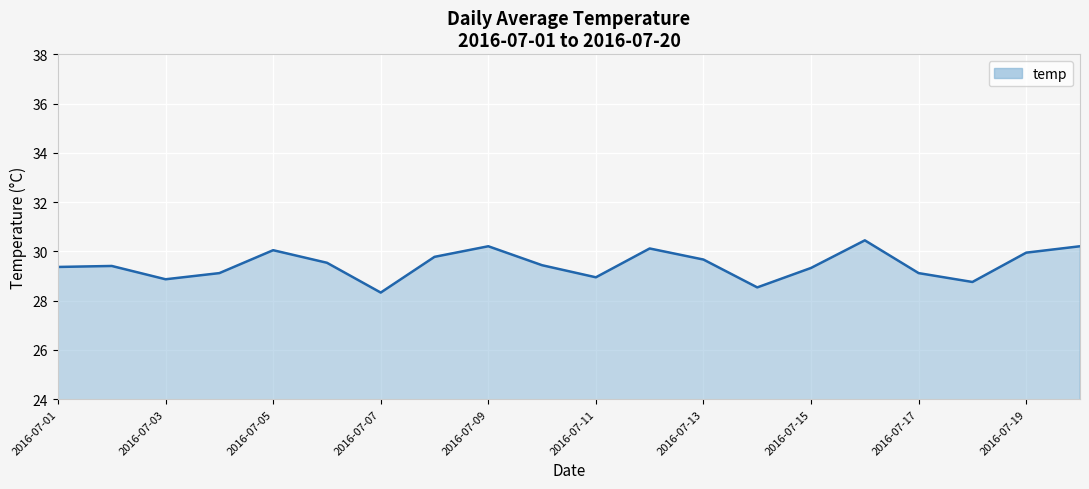

What is the difference between the maximum and minimum values?

2.1